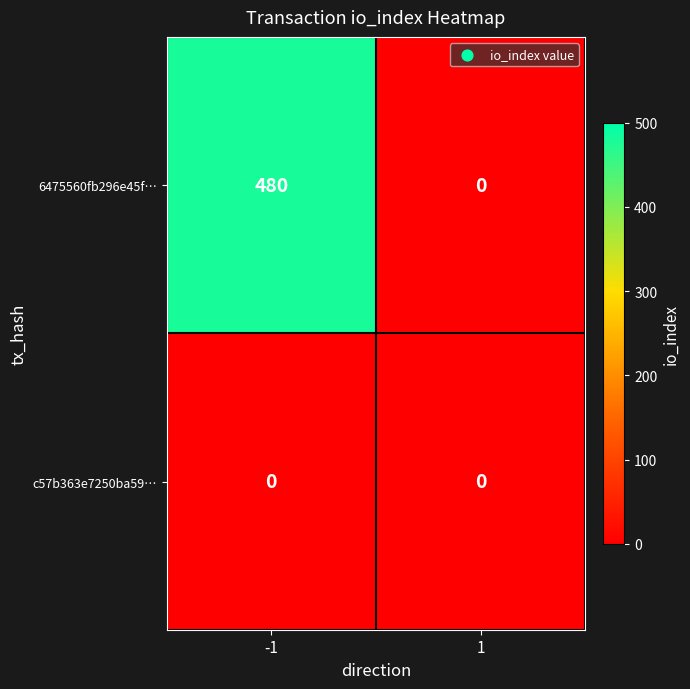

How many categories are shown in the chart?

2